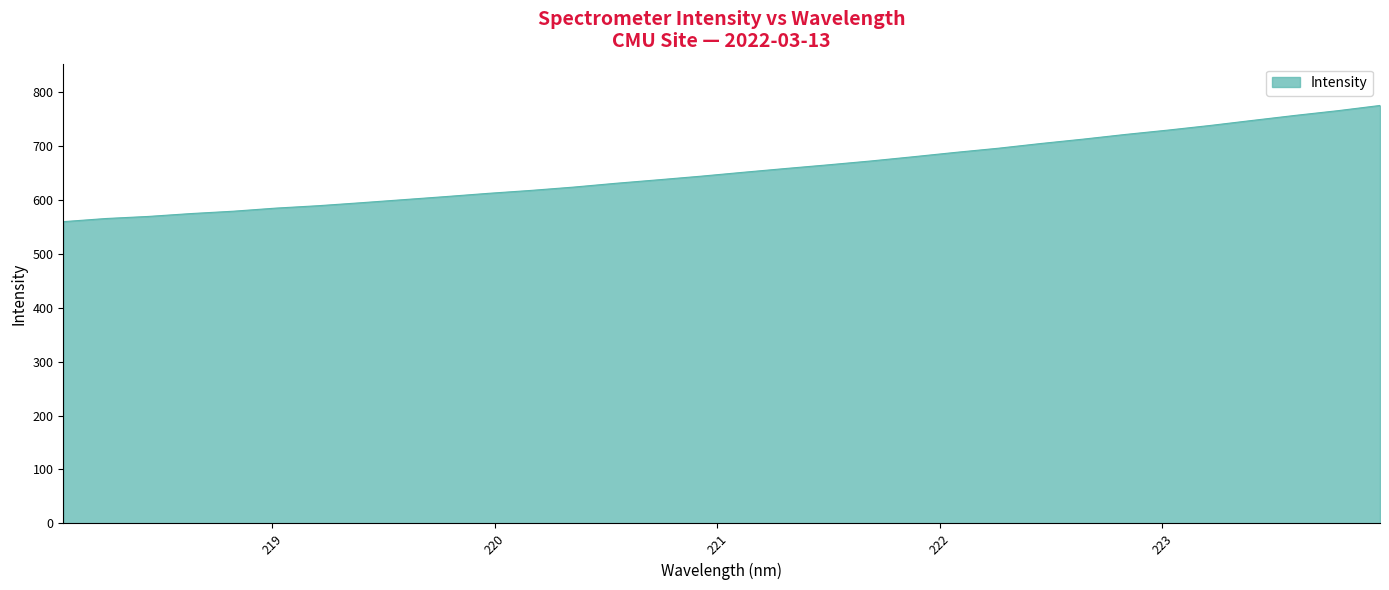

What is the greatest value displayed?

774.4